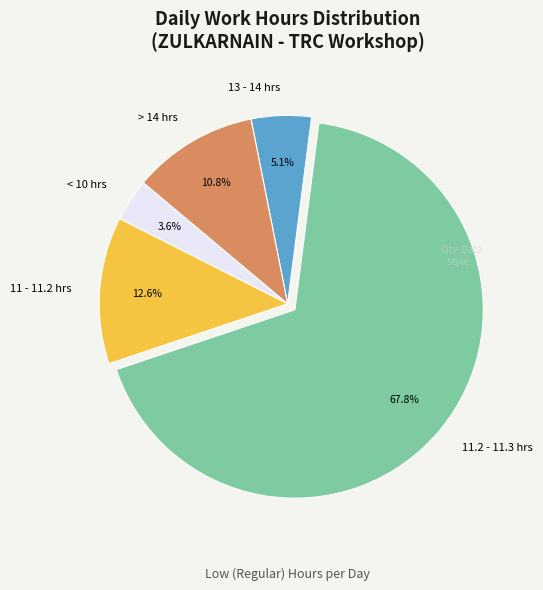

Does any single category account for the majority?

Yes